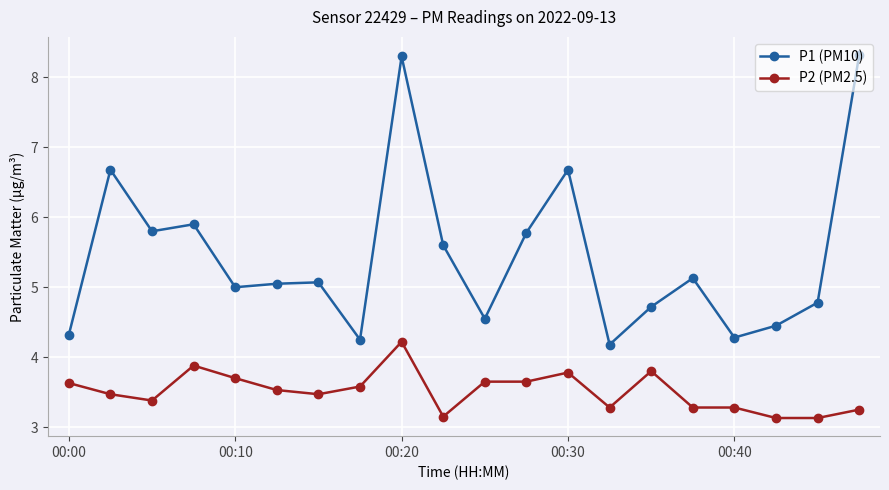

Which series has the largest range (max minus min)?

P1 (PM10)